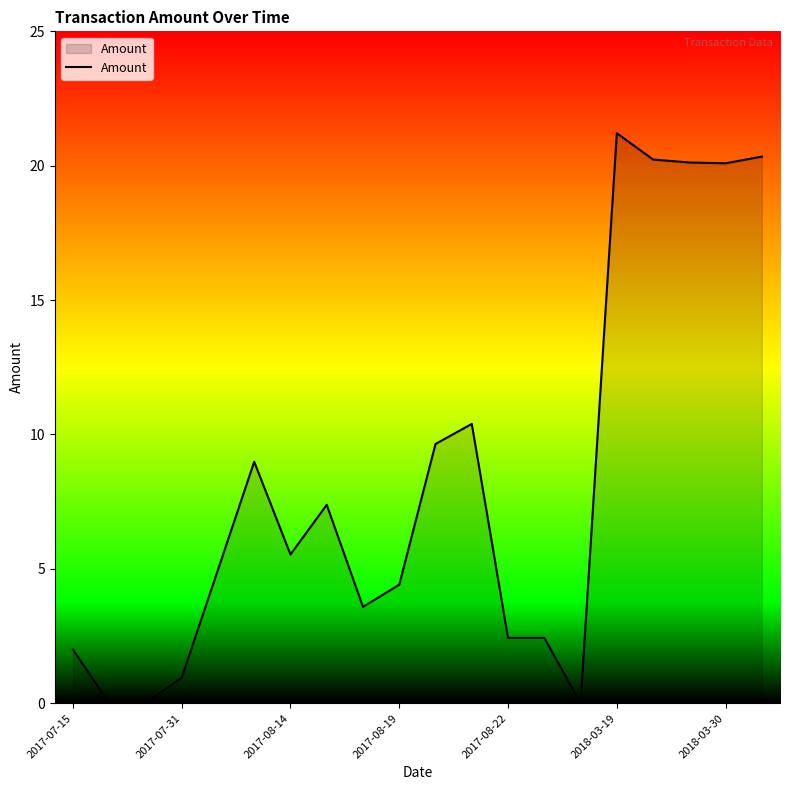

What is the difference between the maximum and minimum values?

21.2